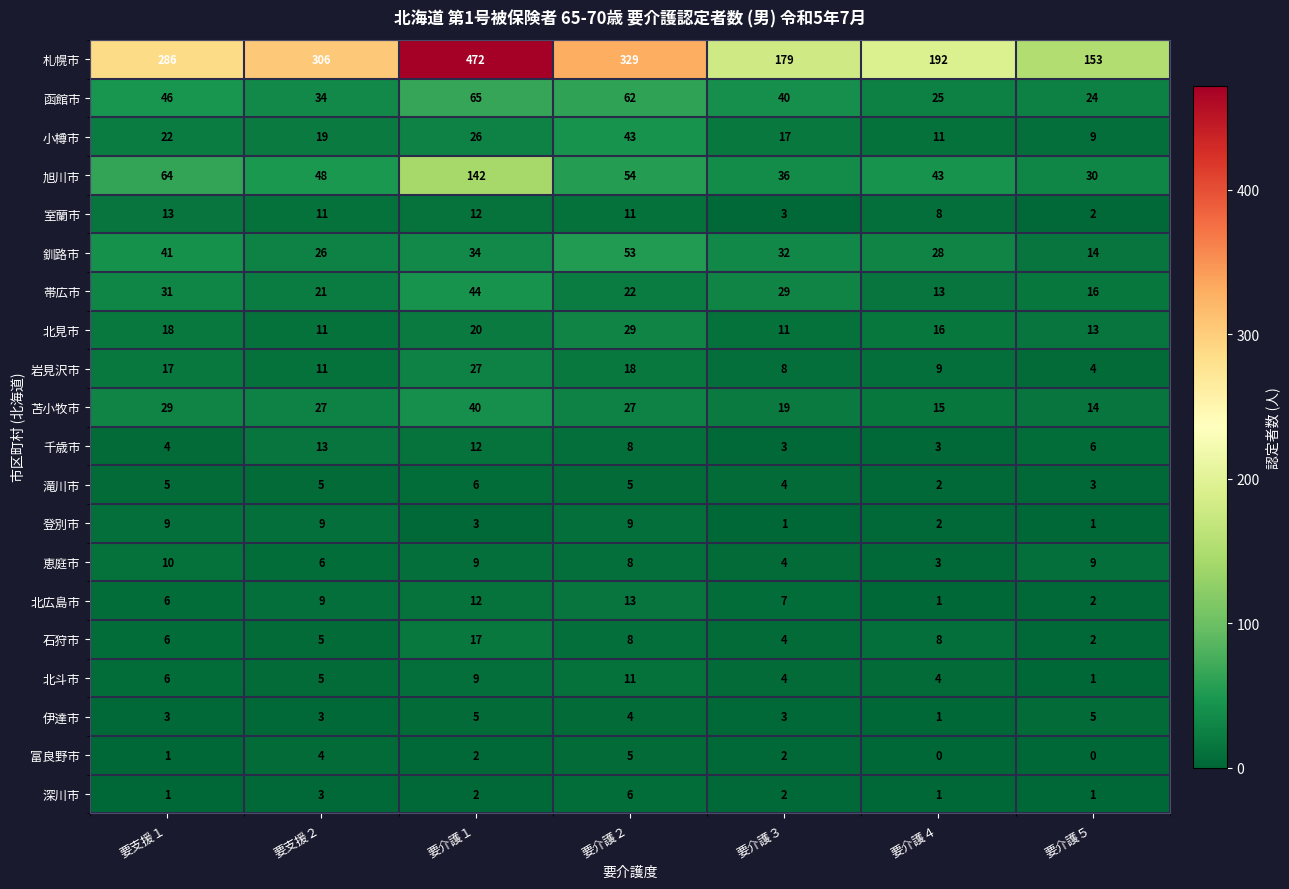

Is it true that 岩見沢市 equals 18 at 要介護２?

True